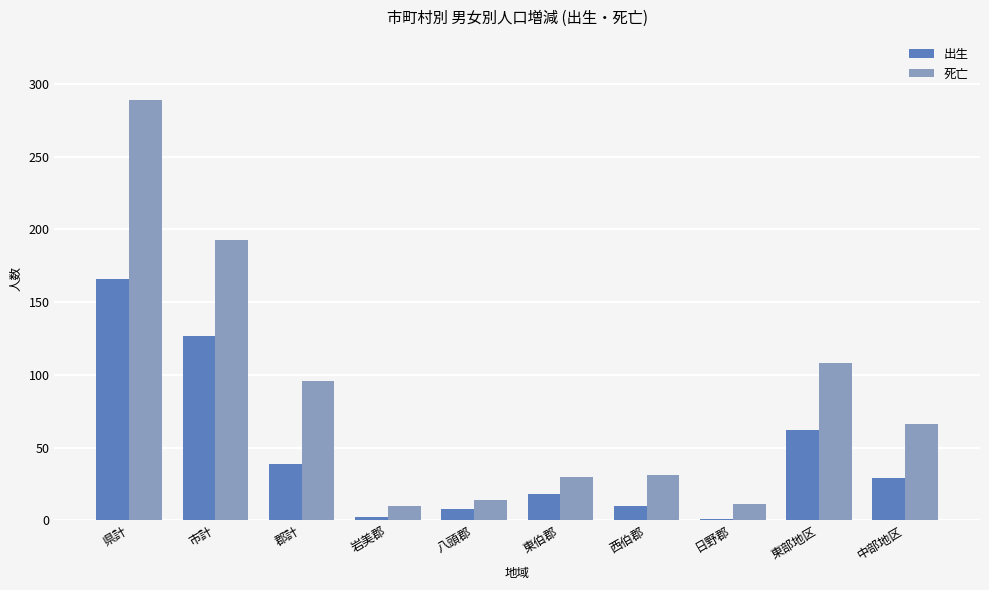

Read the 死亡 value at 県計, to the nearest 50.

300